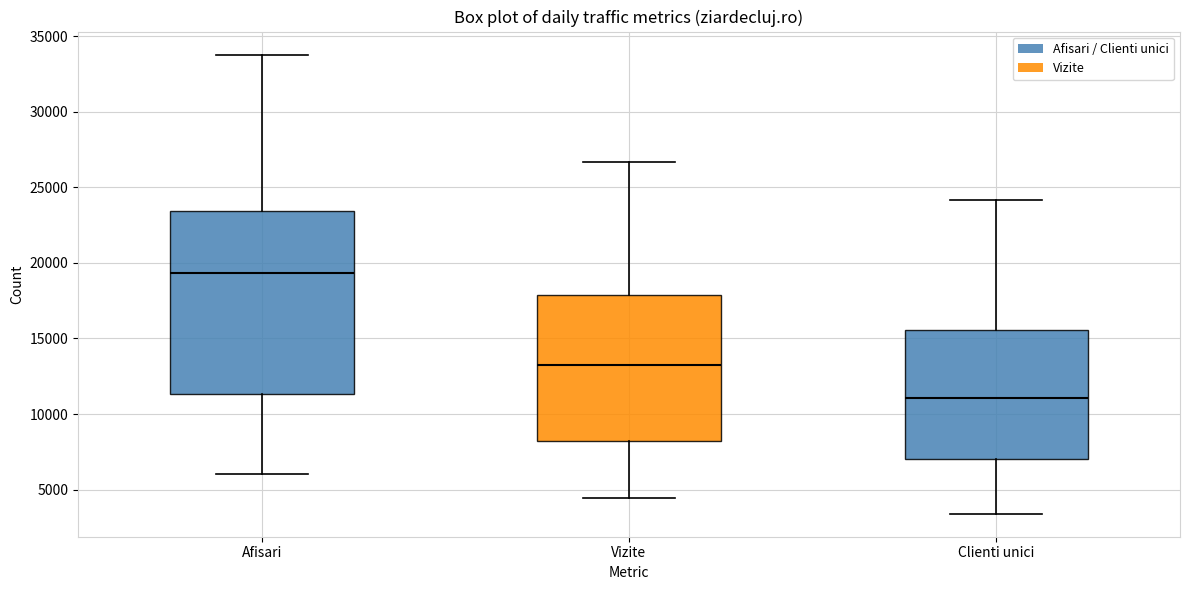

Which box has the highest median line?

Afisari